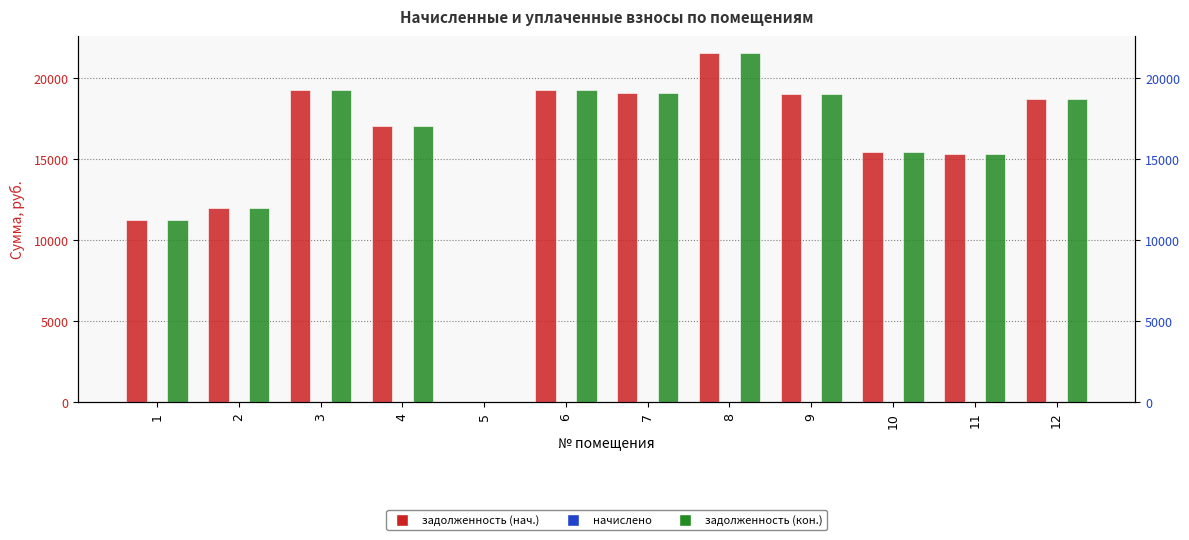

What is the greatest value displayed?

21491.8